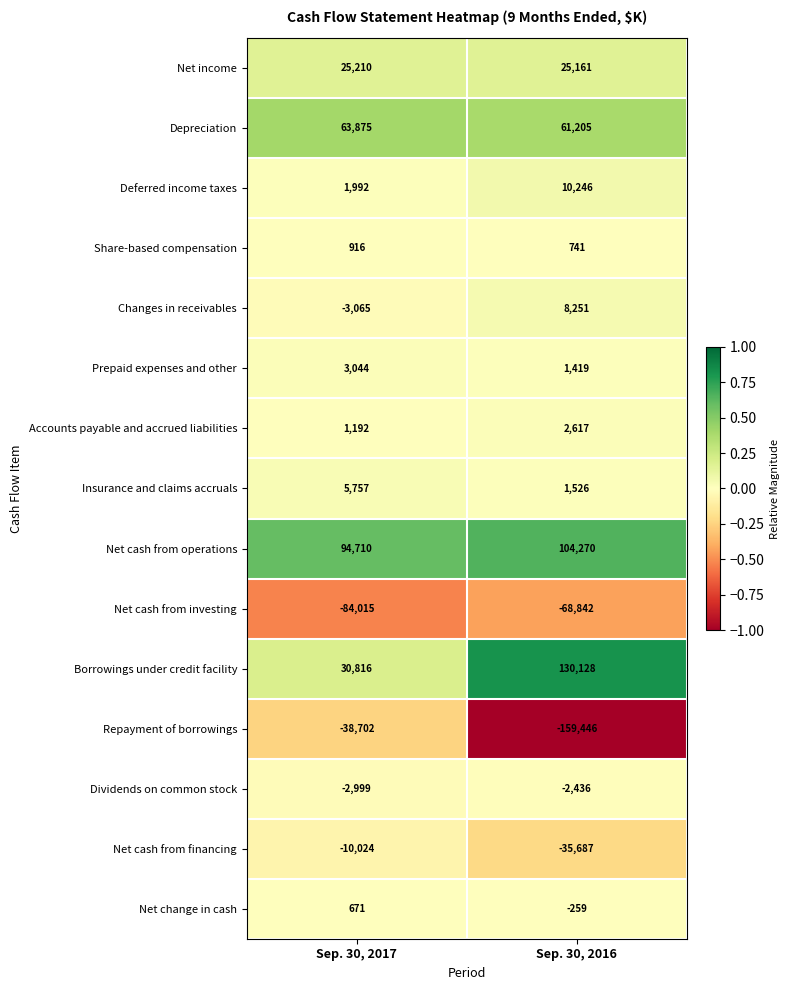

Is it true that Insurance and claims accruals equals 5757 at Sep. 30, 2017?

True